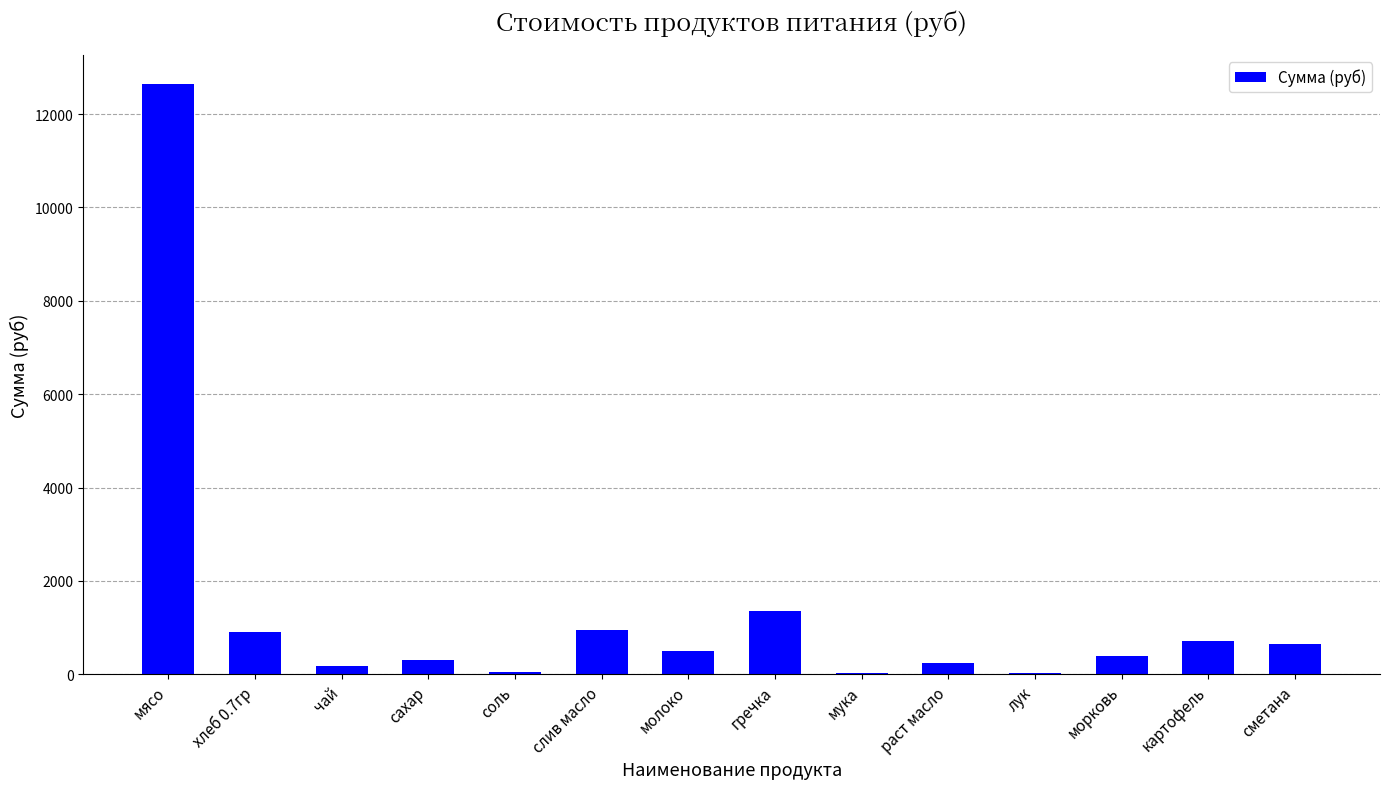

Which label corresponds to the largest value in the chart?

мясо